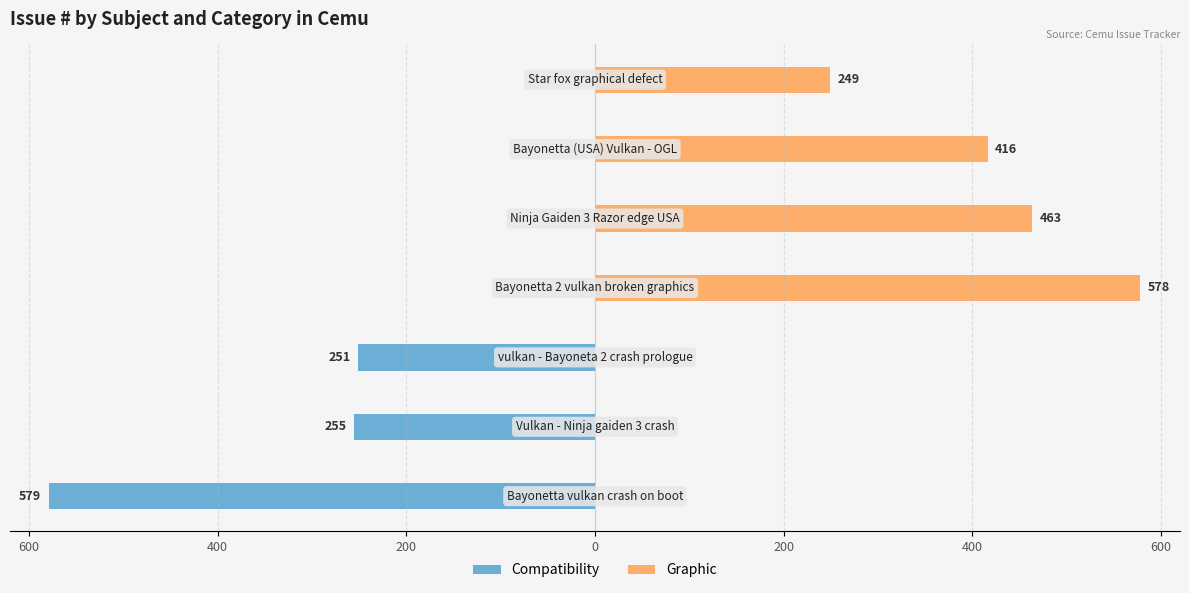

Reading left to right, what are all the values shown in this chart?

Compatibility: -579	-255	-251	0	0	0	0
Graphic: 0	0	0	578	463	416	249